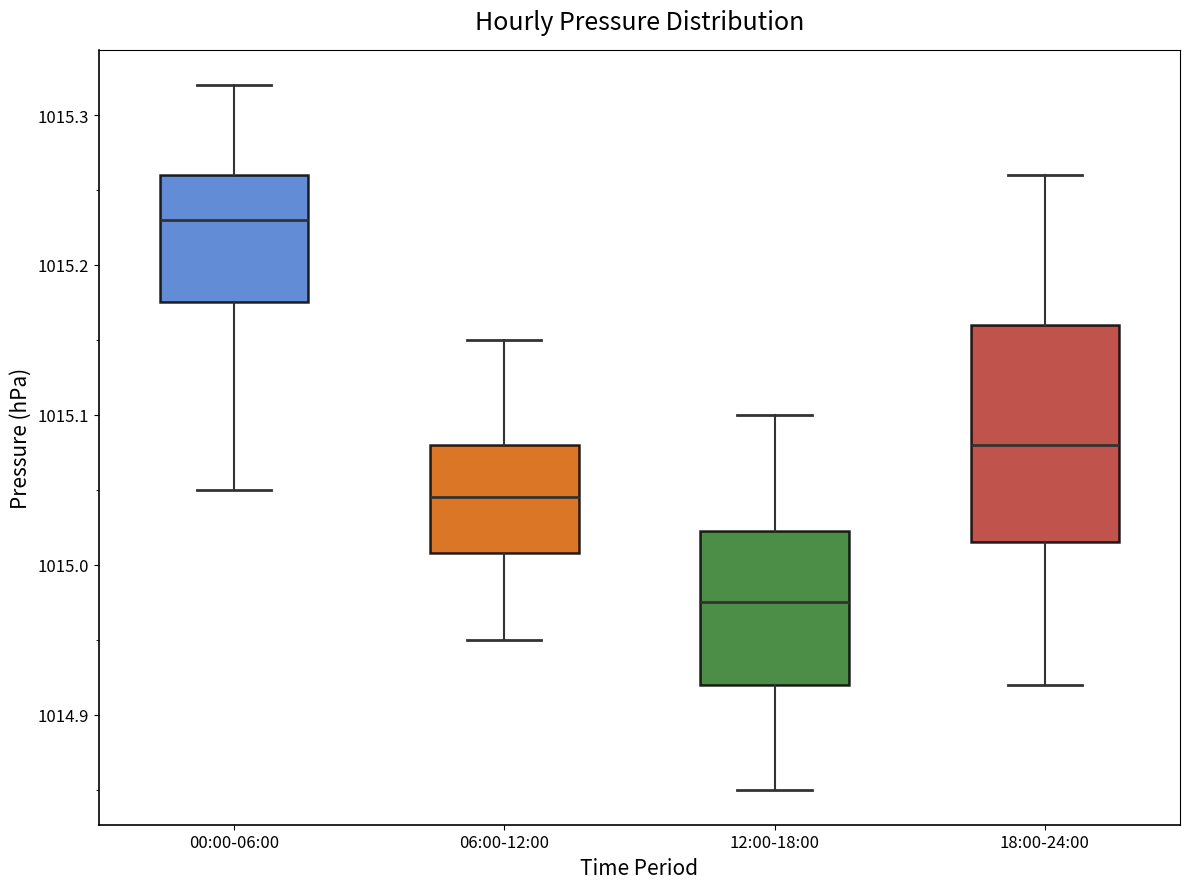

Comparing the boxes themselves (not the whiskers), which one is the tallest?

18:00-24:00